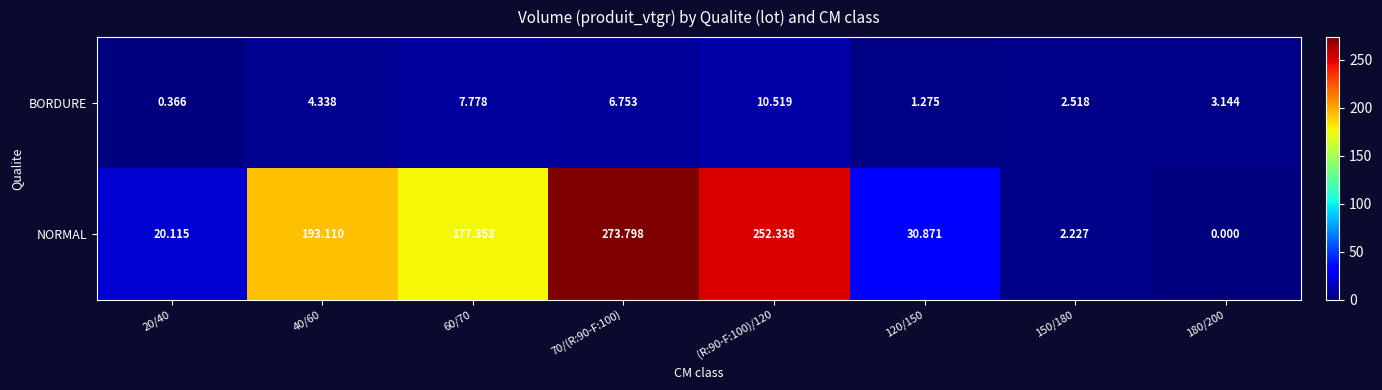

Which series has the largest total across all categories?

NORMAL